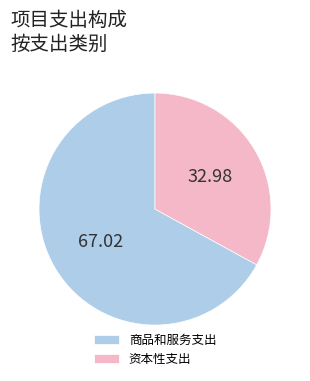

What is the largest slice in the pie chart?

商品和服务支出